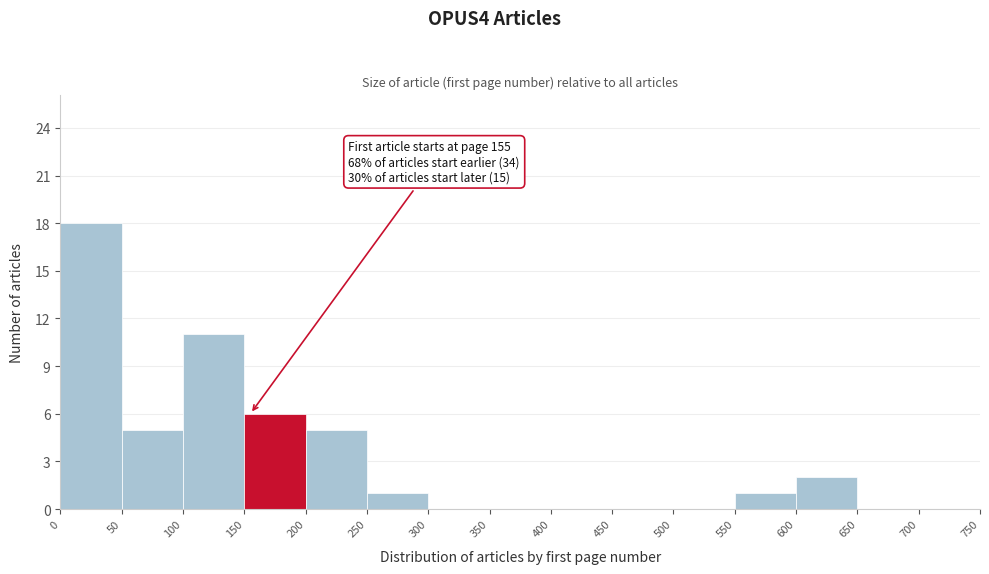

Over which range of the x-axis is the bar tallest?

0 to 50